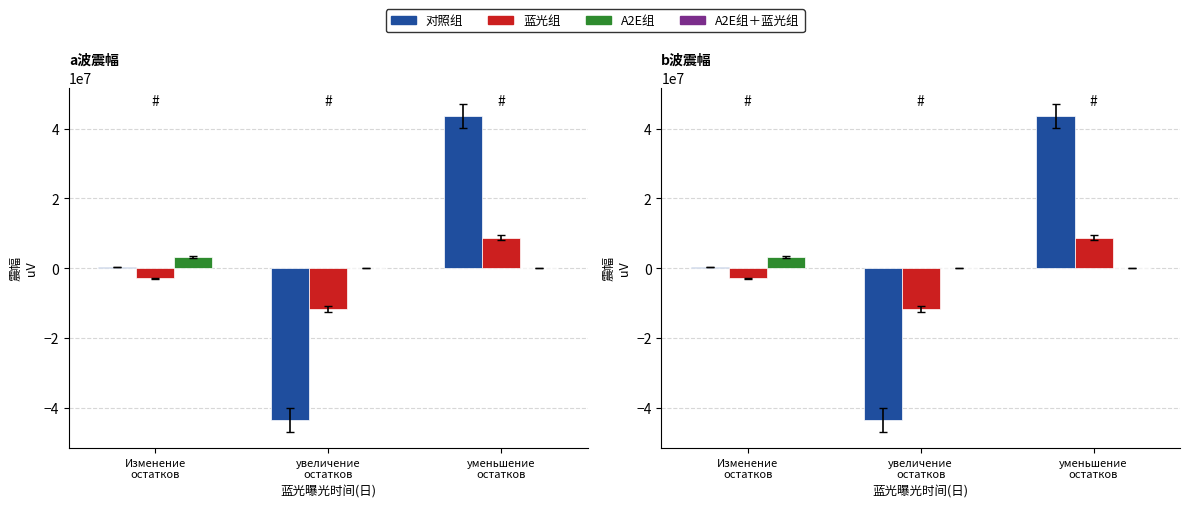

Where is Исполнено nearest to the value -1434581?

Изменение
остатков